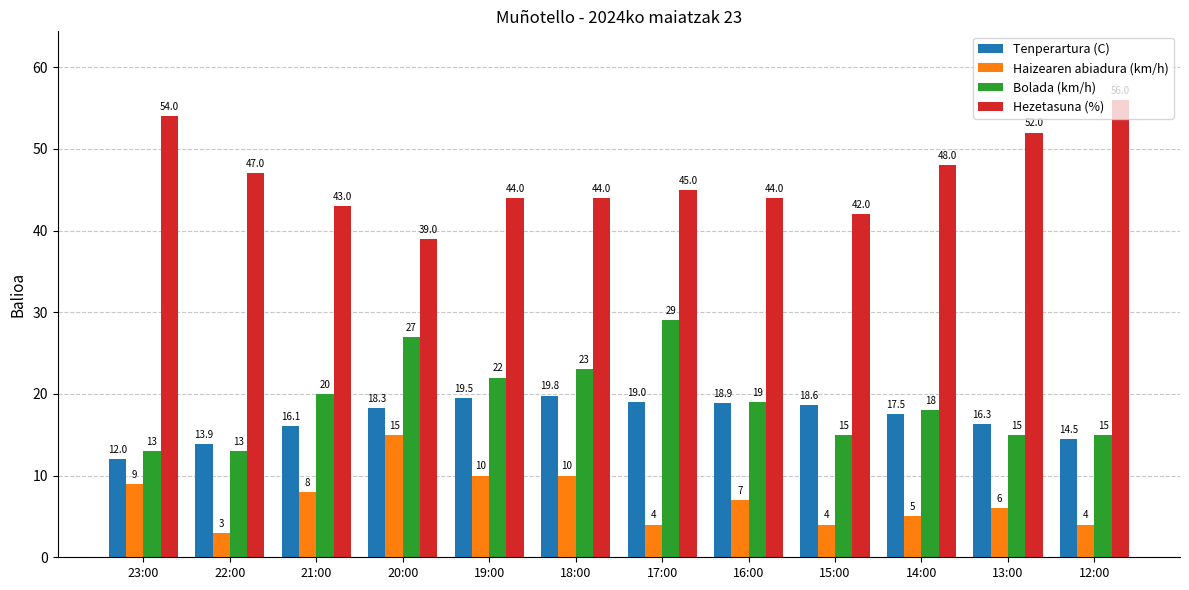

How many values in the Haizearen abiadura (km/h) series are below 7?

6